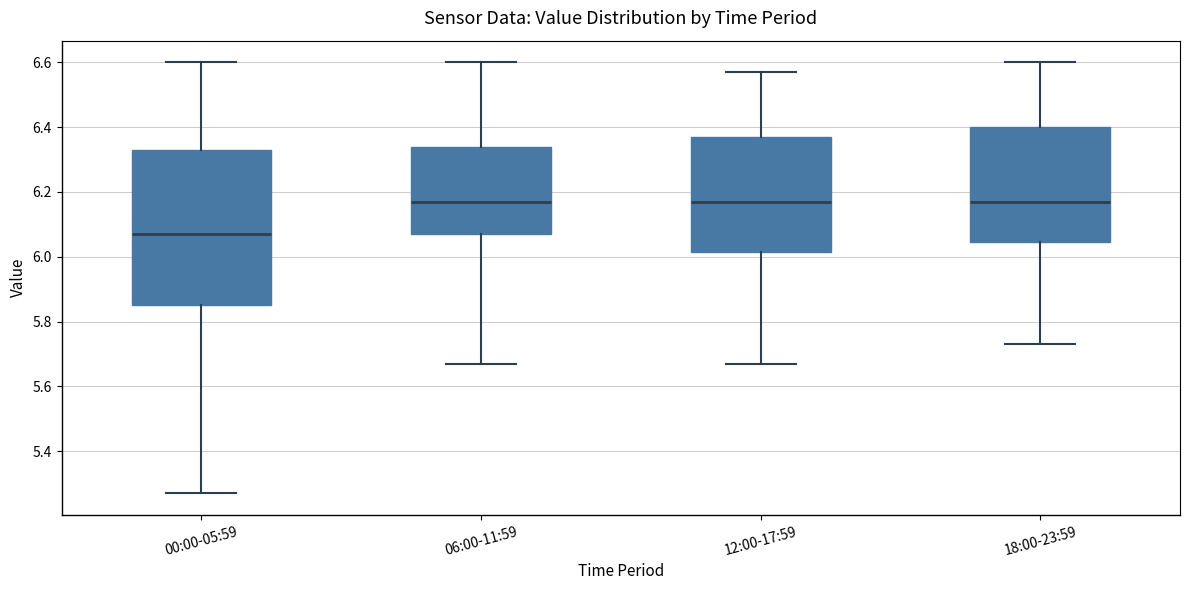

Which box is the tallest, from its lower edge to its upper edge?

00:00-05:59